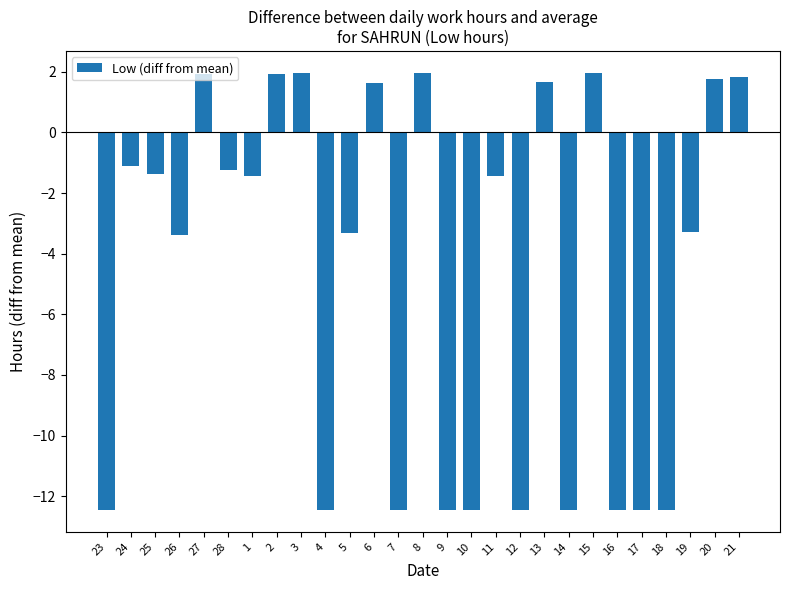

Is it true that the value at 5 is -3.3?

True